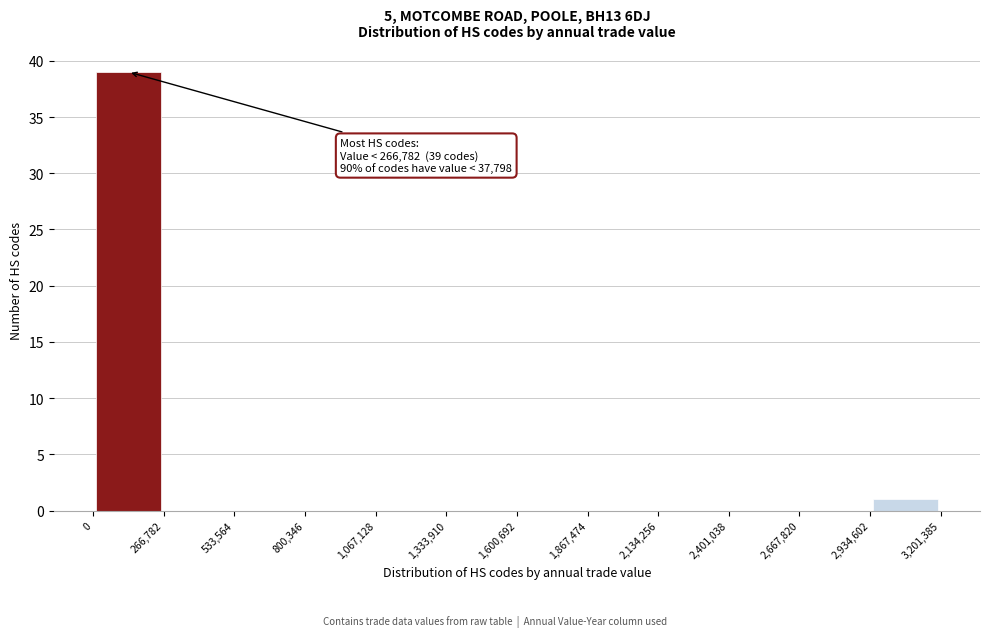

Which range on the x-axis has the tallest bar?

0 to 266,782